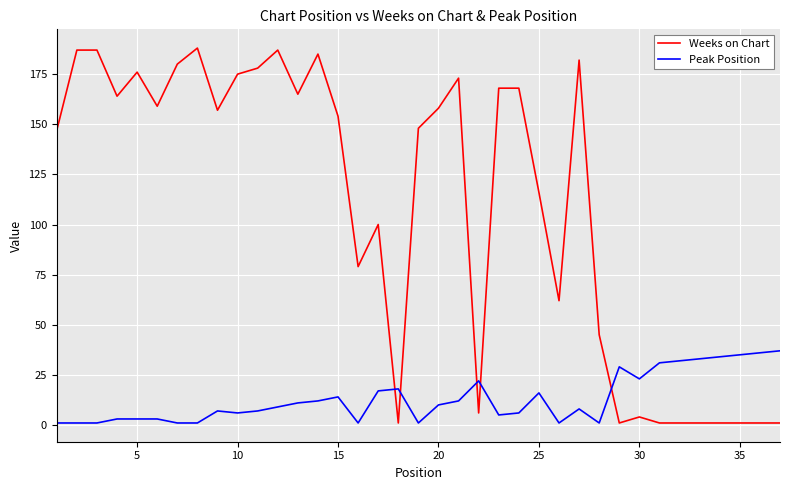

Rank the series by their average value, from highest to lowest.

Weeks on Chart, Peak Position